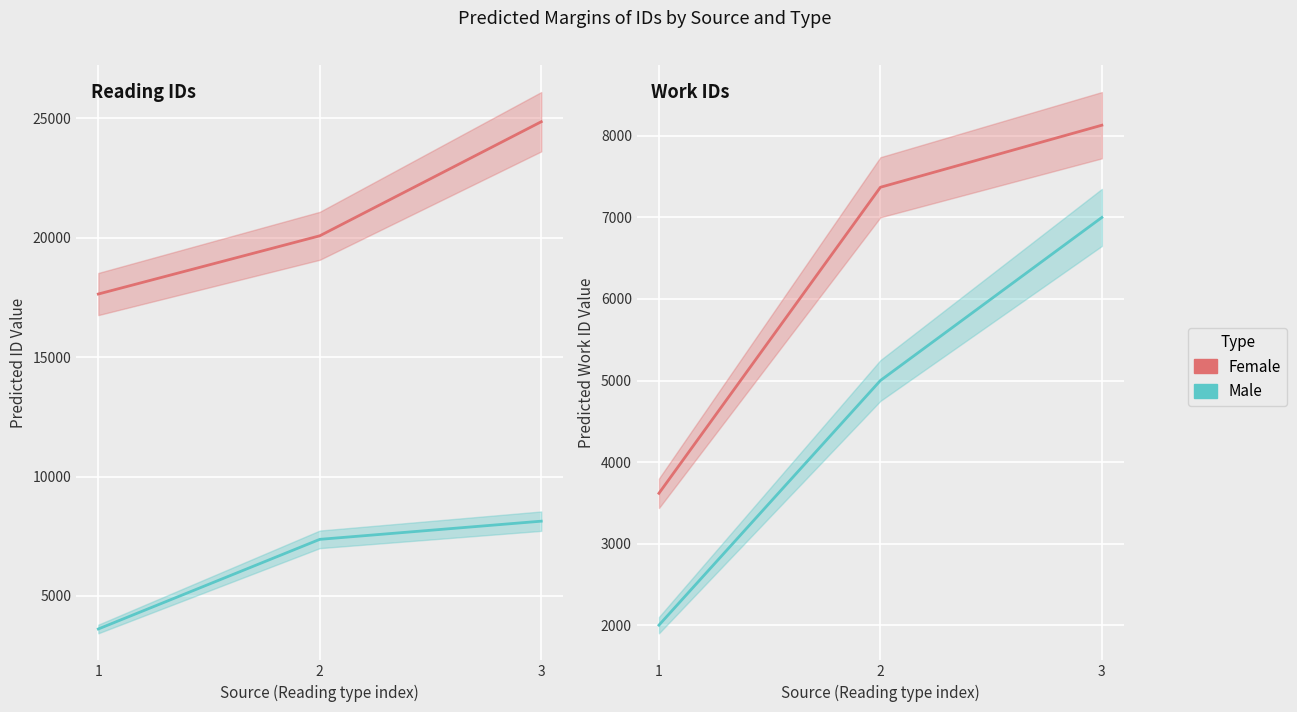

The value of Female at 2 is 7370. True or false?

True